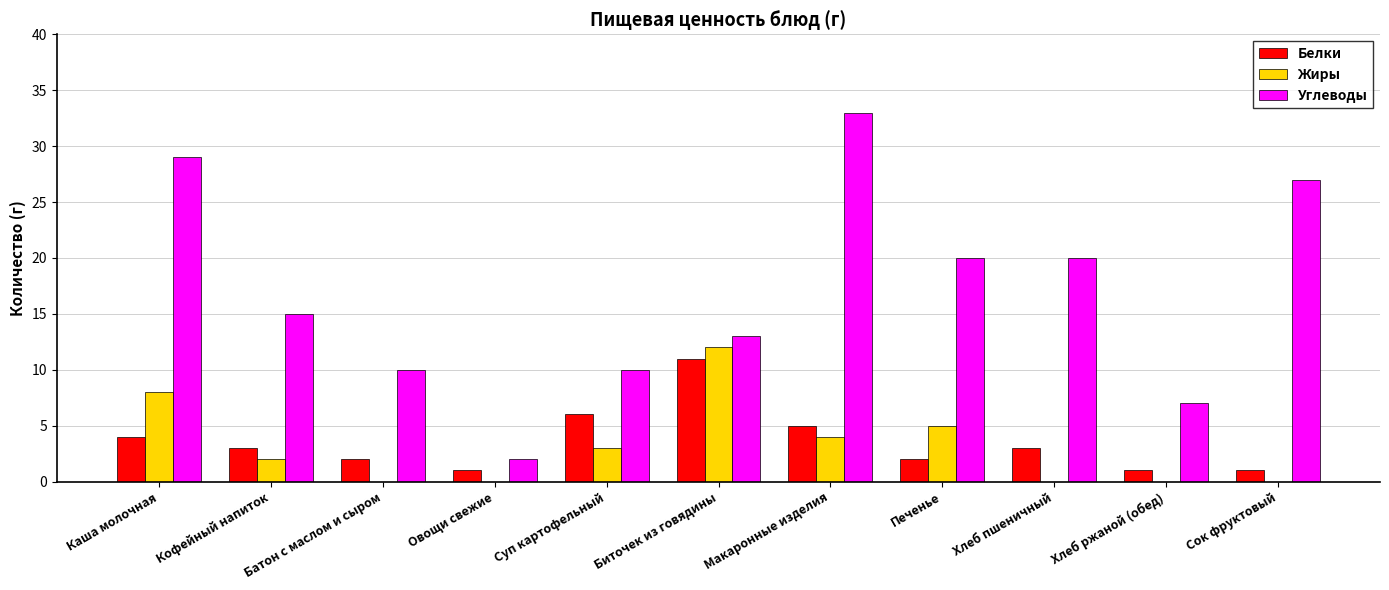

What value does the Белки series have at Овощи свежие?

1